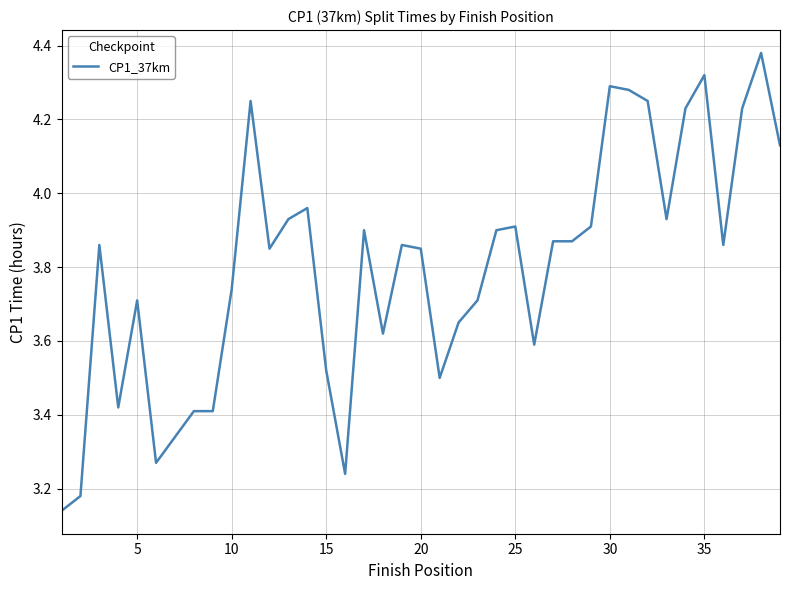

Does the chart display data point markers on the line(s)?

No